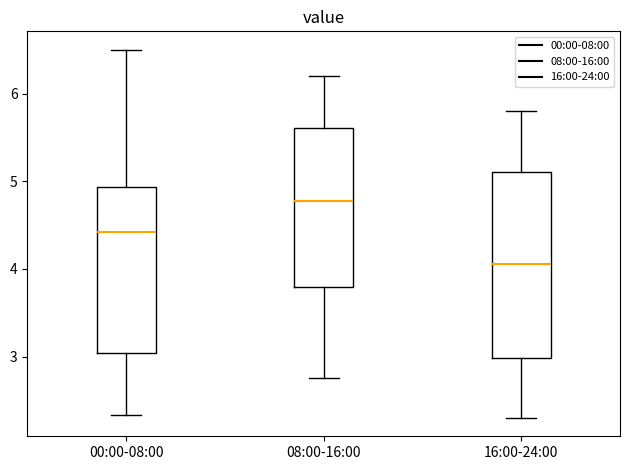

Which box has the highest median line?

08:00-16:00